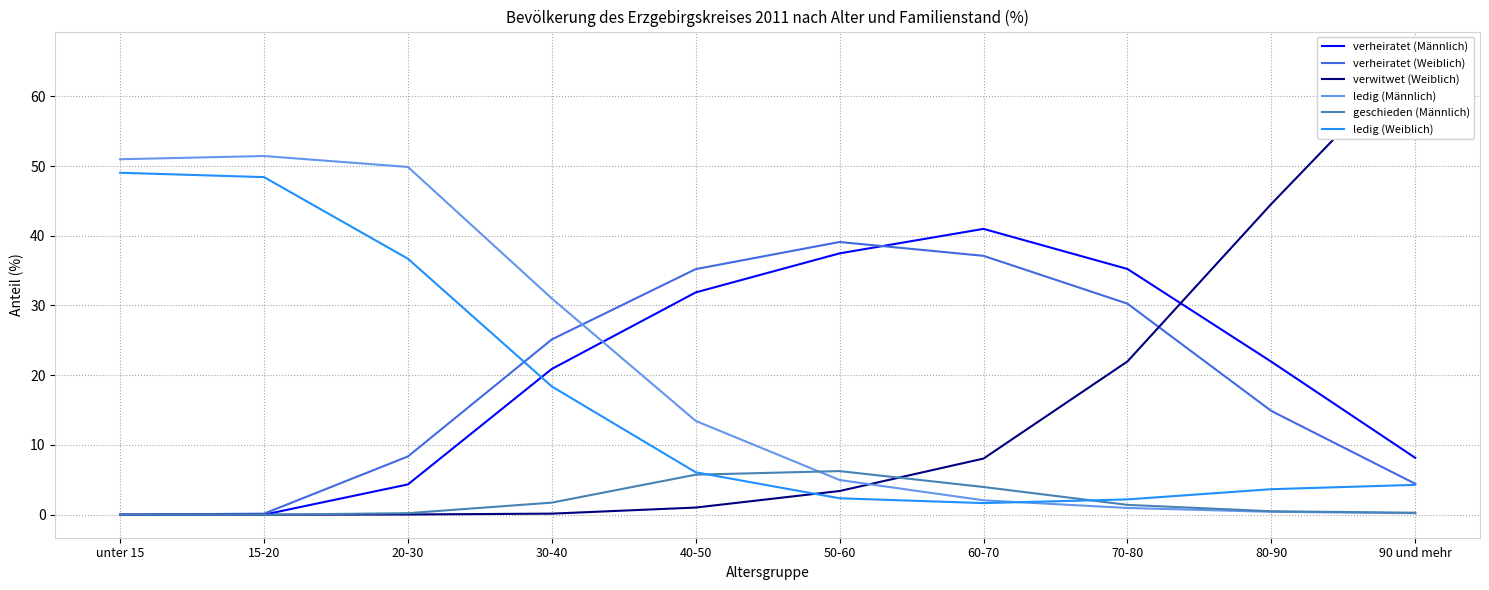

What is the sum of the ledig (Weiblich) values at 20-30 and 30-40?

55.1